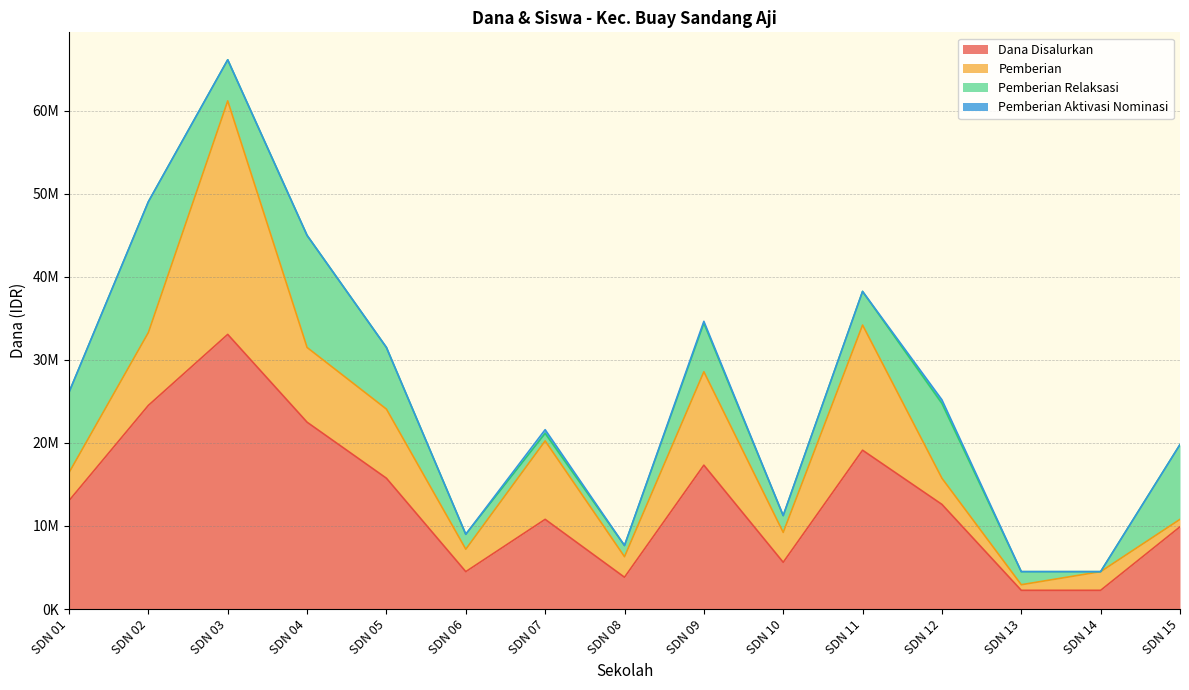

What is the value of the Pemberian point at the 1st from the left?

3375000